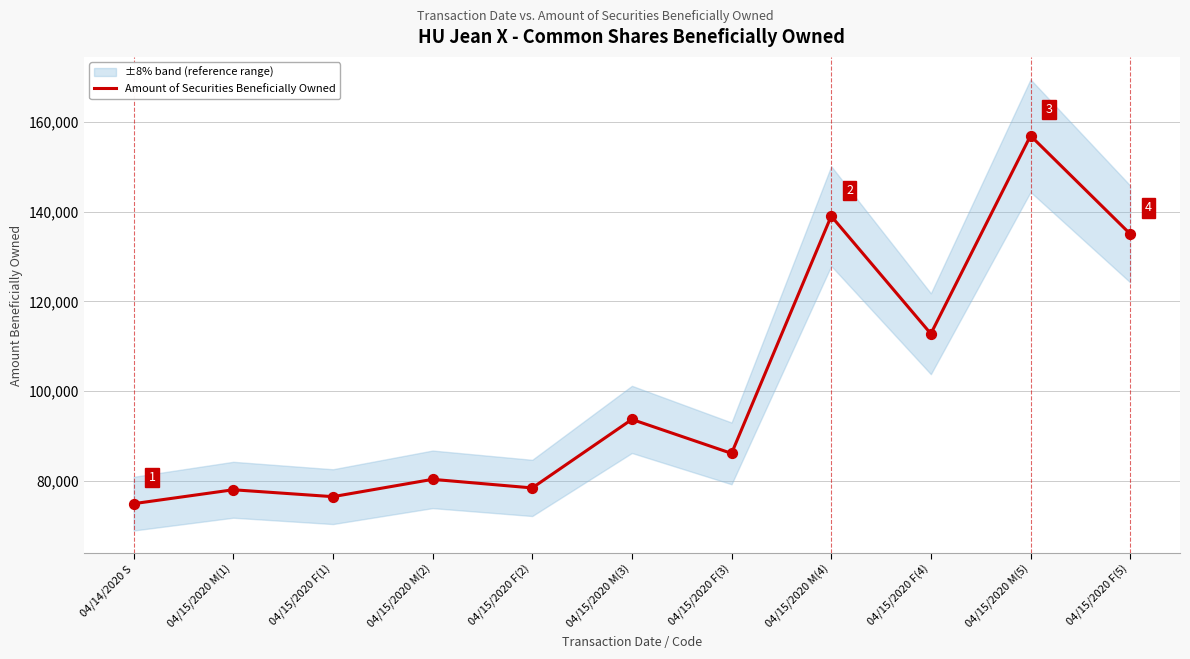

What is the ratio of the value at 04/15/2020 F(3) to the value at 04/15/2020 M(1)?

1.1